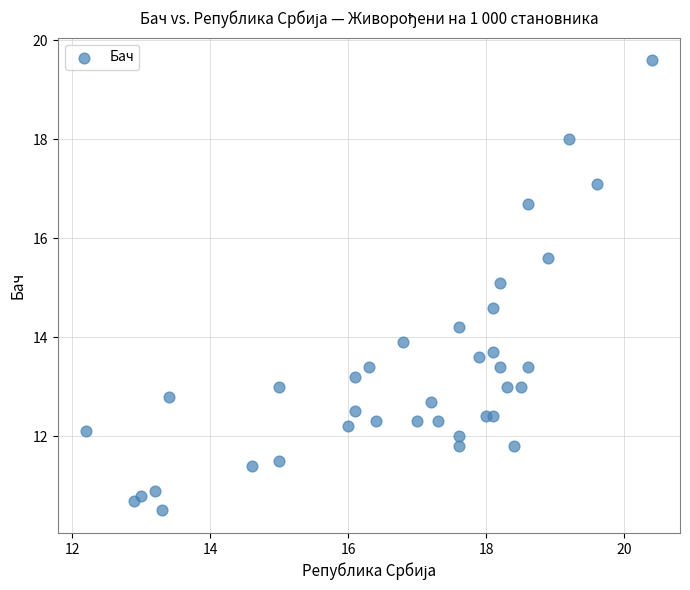

What is the range of X values (max minus min)?

8.2